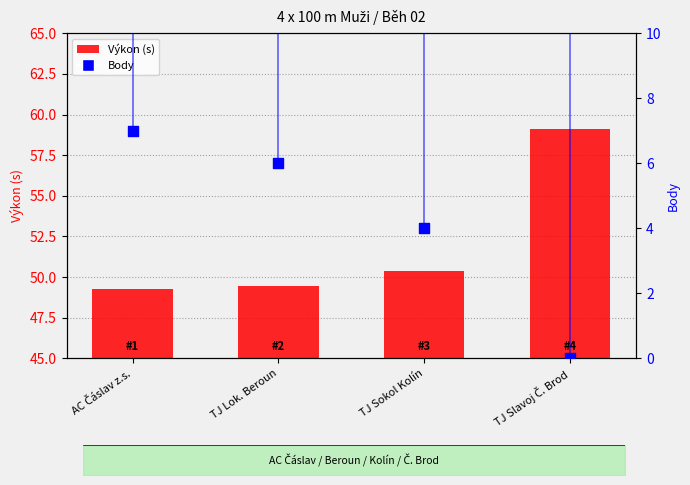

Is the value of Body at AC Čáslav z.s. greater than the value of Výkon (s) at TJ Sokol Kolín?

No